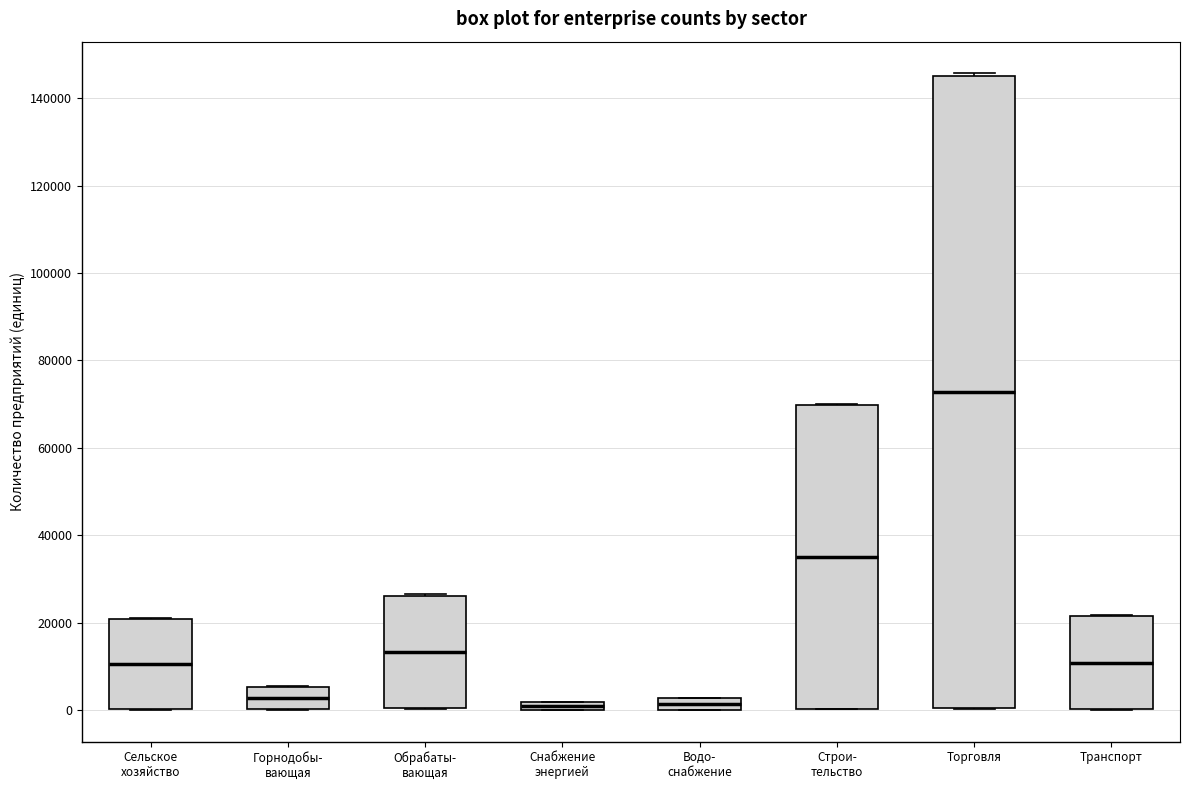

Where does the median line of the box for Обрабаты- вающая sit on the y-axis? The values are not printed on the chart, so give them approximately, as read against the axis.

14000